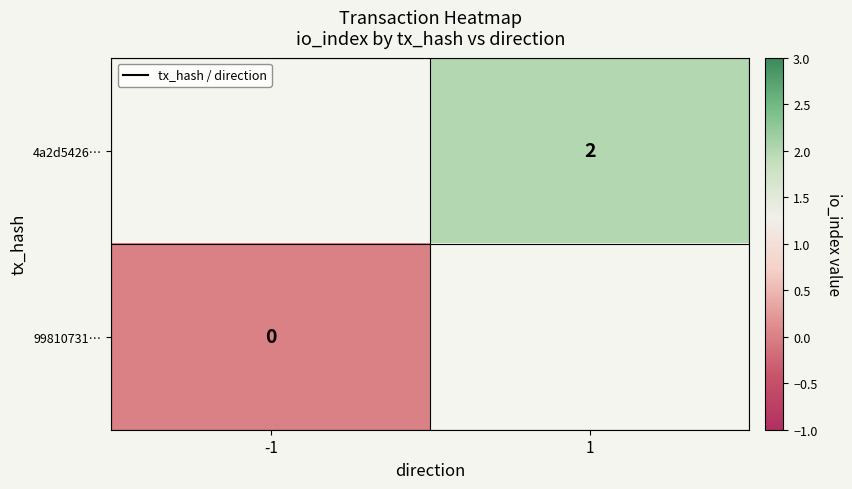

Between -1 and 1, which is larger?

1